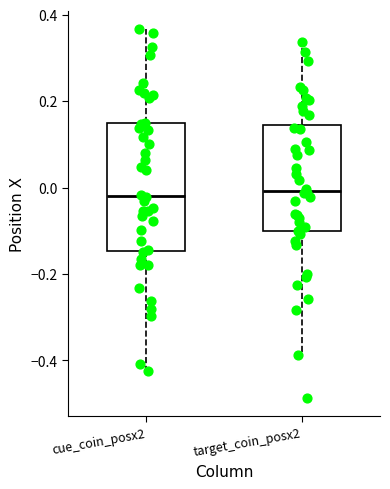

Reading left to right, read every box against the y-axis: the position of its median line, the range the box covers, and the ends of its whiskers. The values are not printed on the chart, so give them approximately, as read against the axis.

cue_coin_posx2: median -0.02, box -0.14 to 0.14, whiskers -0.42 to 0.36
target_coin_posx2: median 0.00, box -0.10 to 0.14, whiskers -0.38 to 0.34